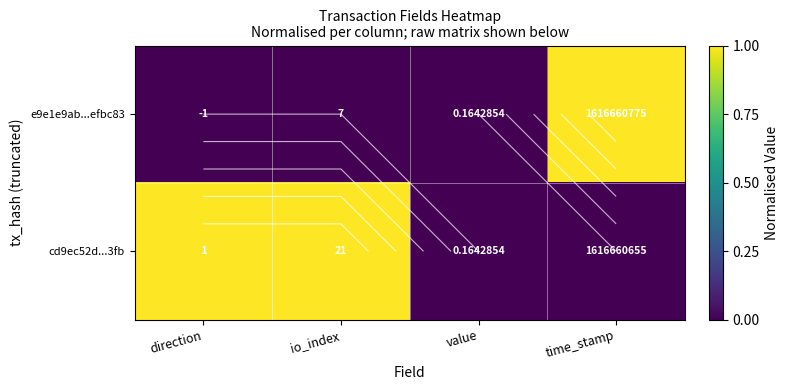

What is the sum of all cd9ec52d...3fb values?

2